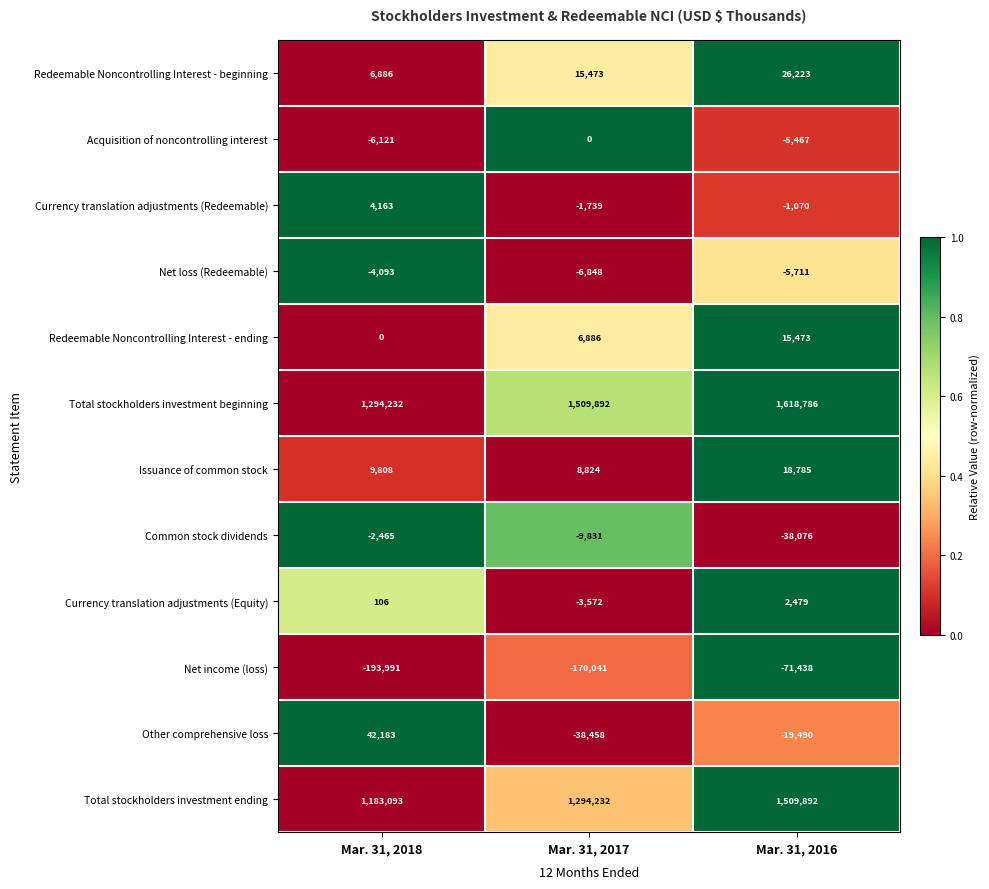

Which series changed the most between Mar. 31, 2018 and Mar. 31, 2016?

Total stockholders investment ending